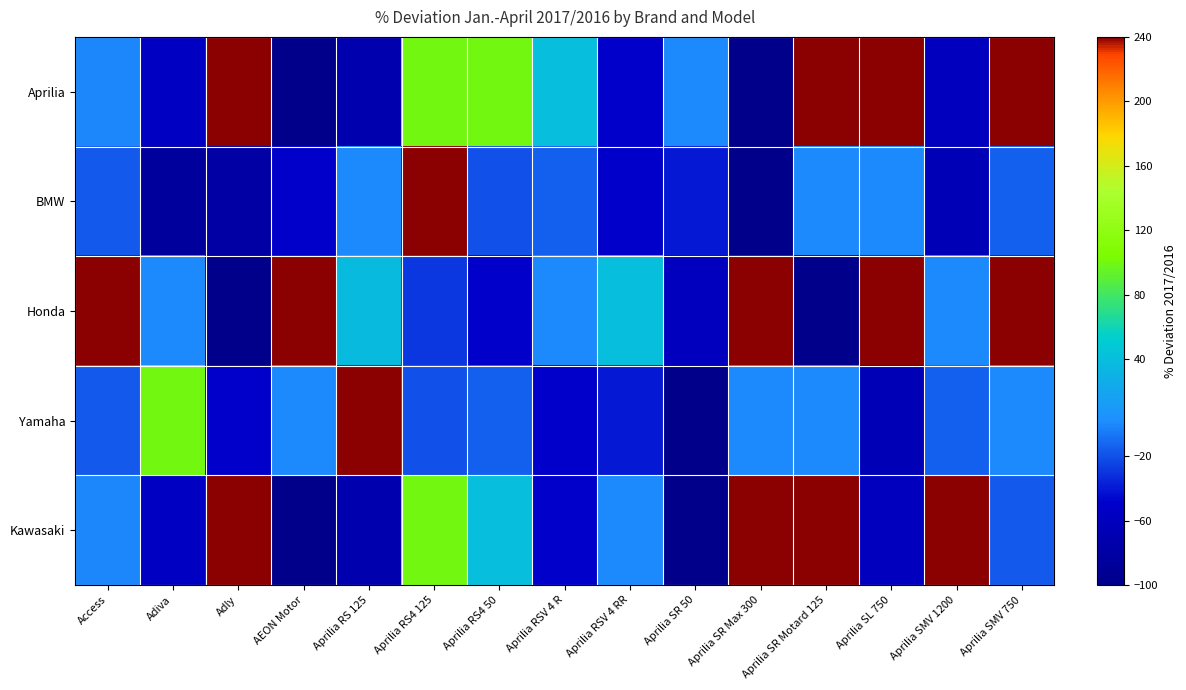

What is the smallest value displayed?

-100.0